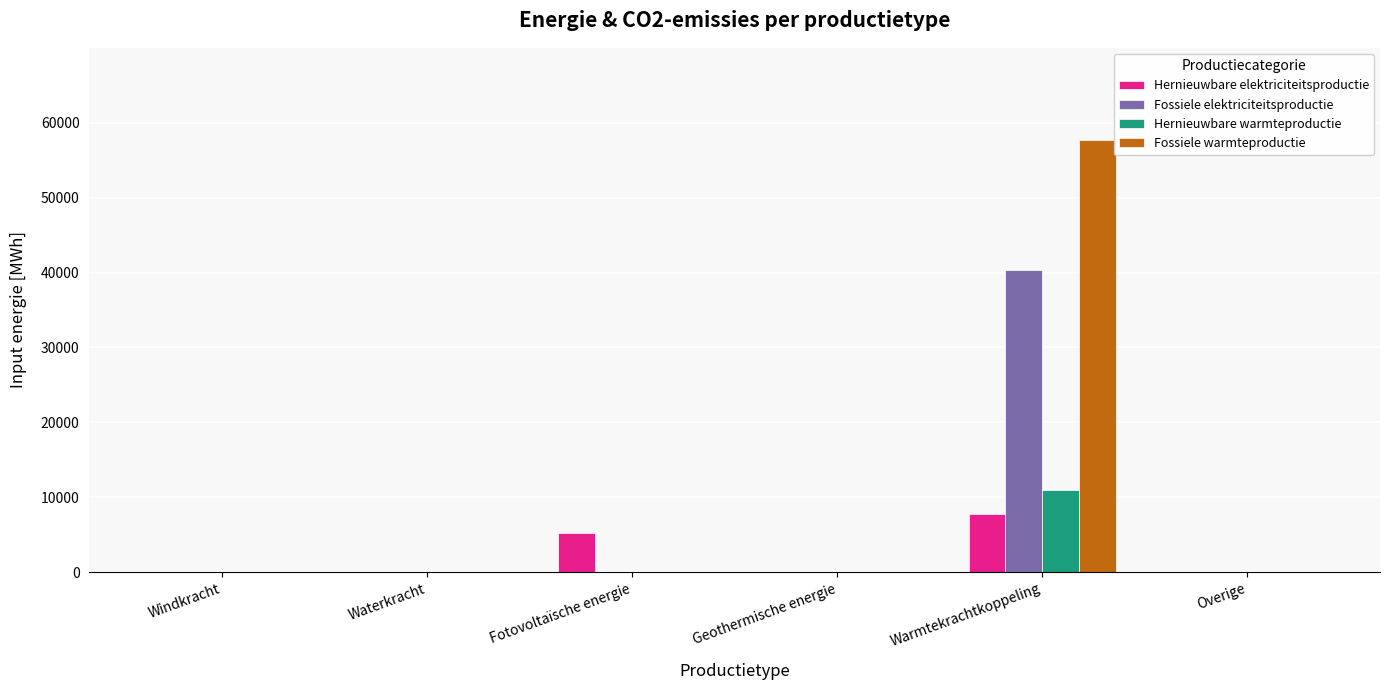

At which category does the chart reach its peak across all series?

Warmtekrachtkoppeling